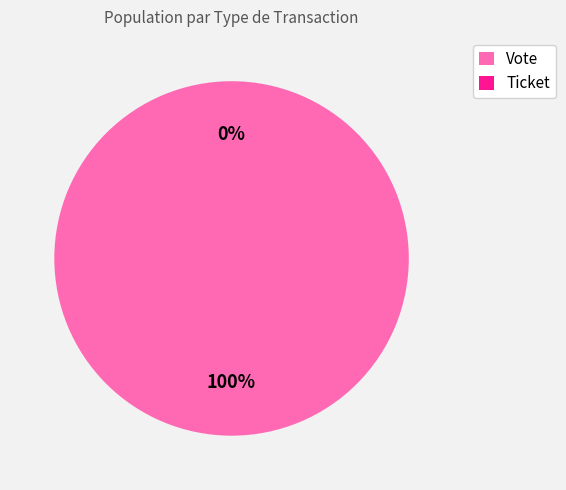

What percentage is the Vote slice, to the nearest percent?

100%